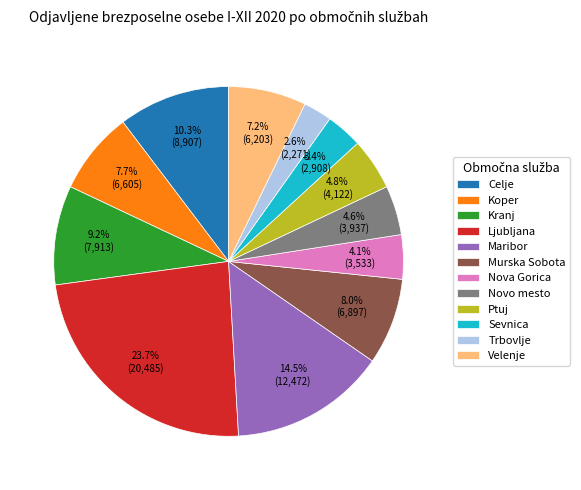

True or false: Kranj accounts for 9% of the total.

True